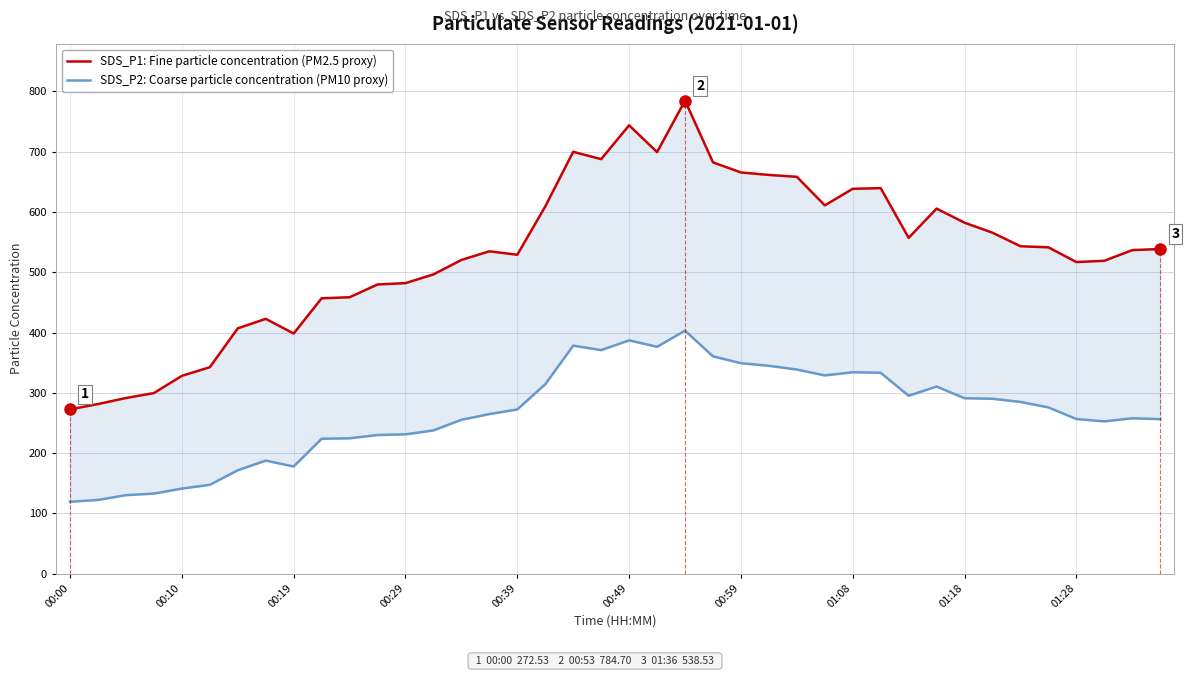

What are all the series names shown in the legend?

SDS_P1: Fine particle concentration (PM2.5 proxy), SDS_P2: Coarse particle concentration (PM10 proxy)